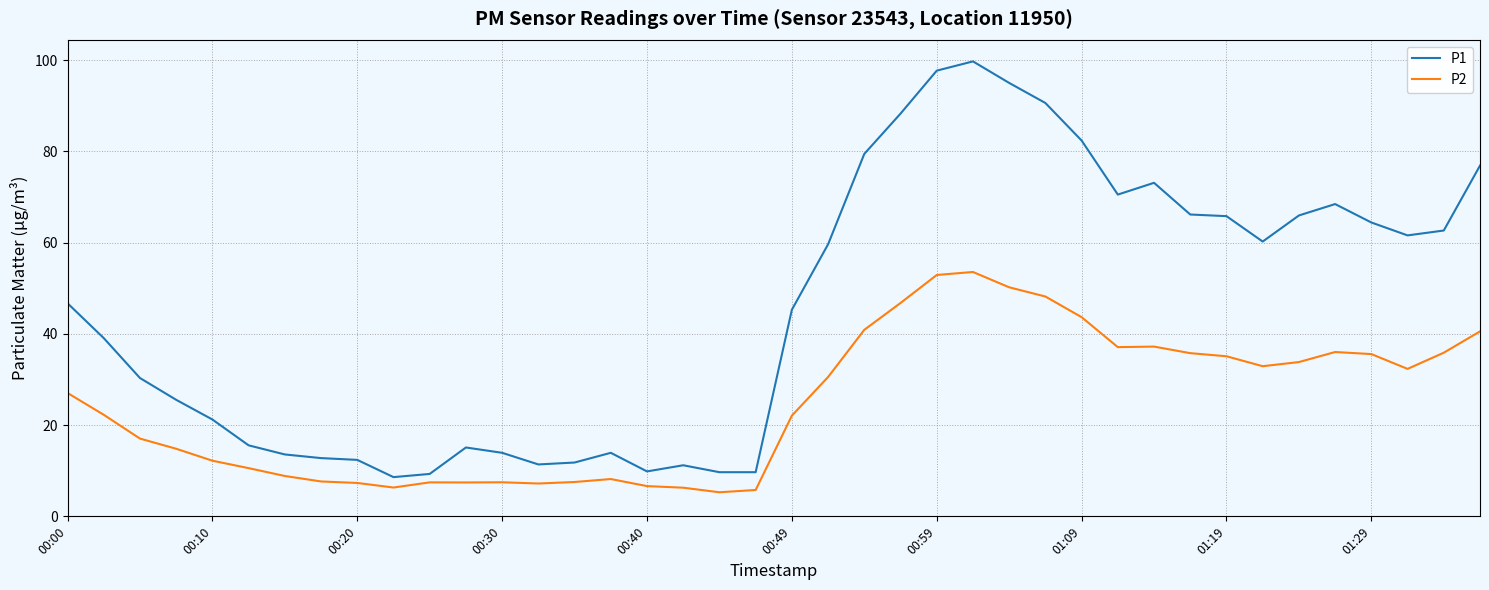

Rank the series by their maximum value, from highest to lowest.

P1, P2